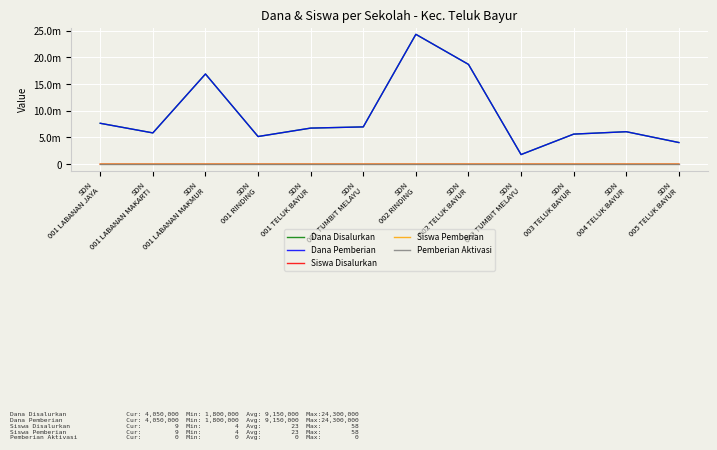

At which label does Pemberian Aktivasi reach its minimum?

SDN
001 LABANAN JAYA